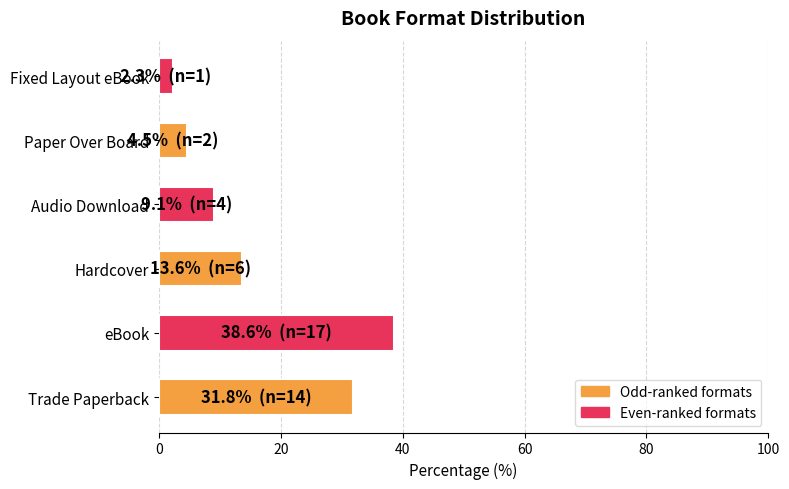

Rank the categories by value from lowest to highest.

Fixed Layout eBook, Paper Over Board, Audio Download, Hardcover, Trade Paperback, eBook